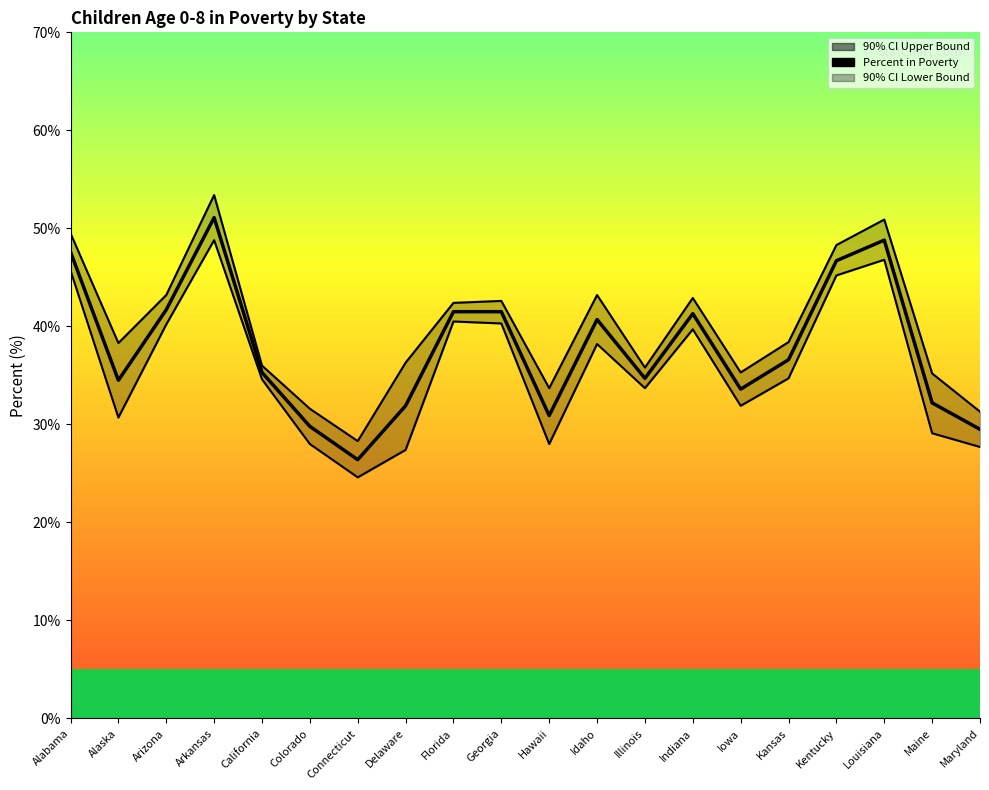

Rank the series by their average value, from lowest to highest.

90% CI Lower Bound, Percent in Poverty, 90% CI Upper Bound